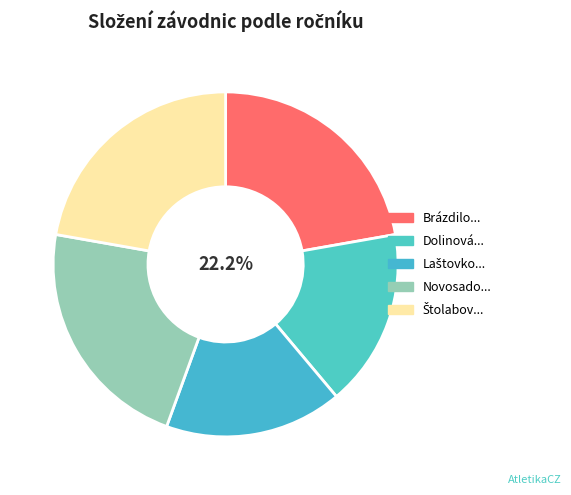

What is the total percentage of Brázdilová Klára and Laštovková Magdaléna?

38.9%